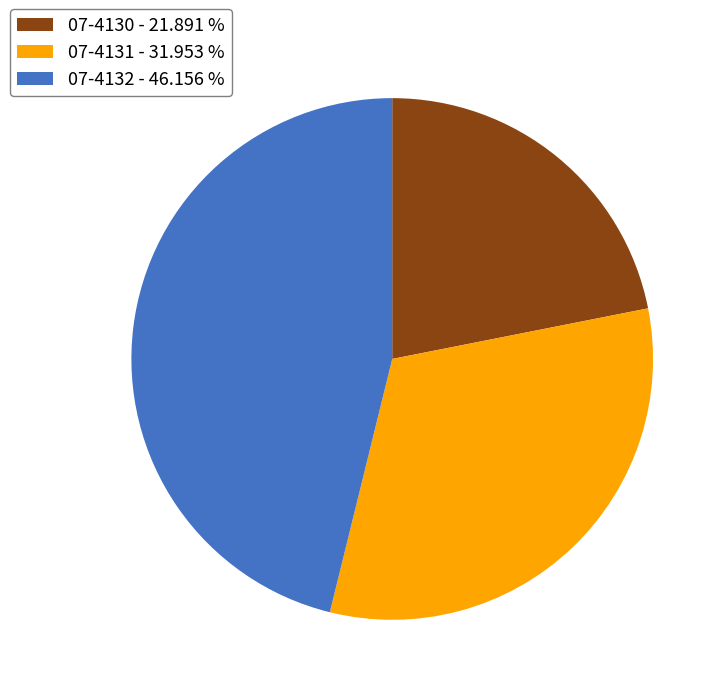

Which category has the biggest portion of the pie?

07-4132